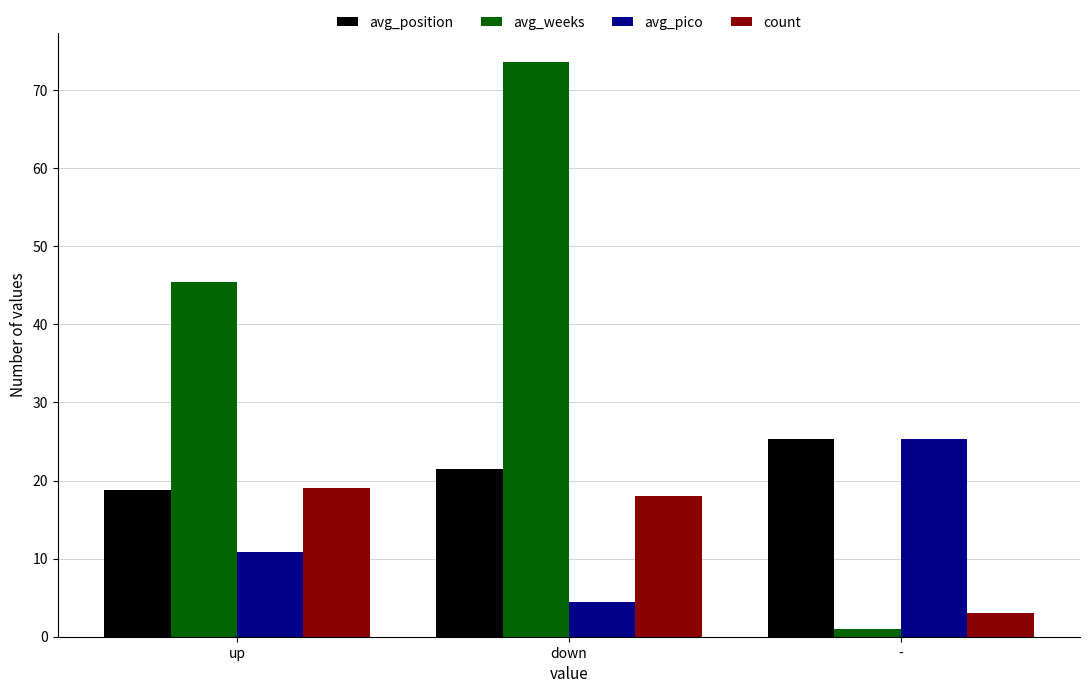

At which category is the sum across all series the highest?

down